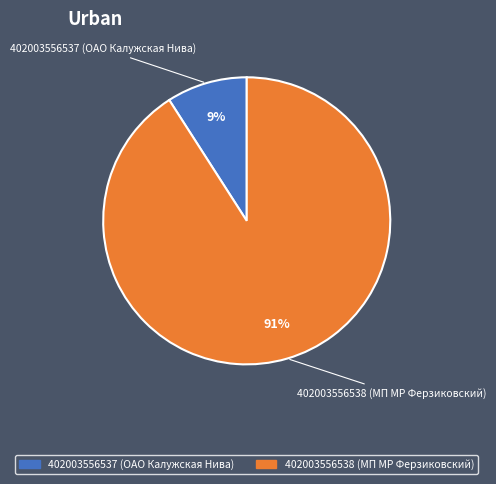

To the nearest percent, what is the combined percentage of 402003556537 (ОАО Калужская Нива) and 402003556538 (МП МР Ферзиковский)?

100%